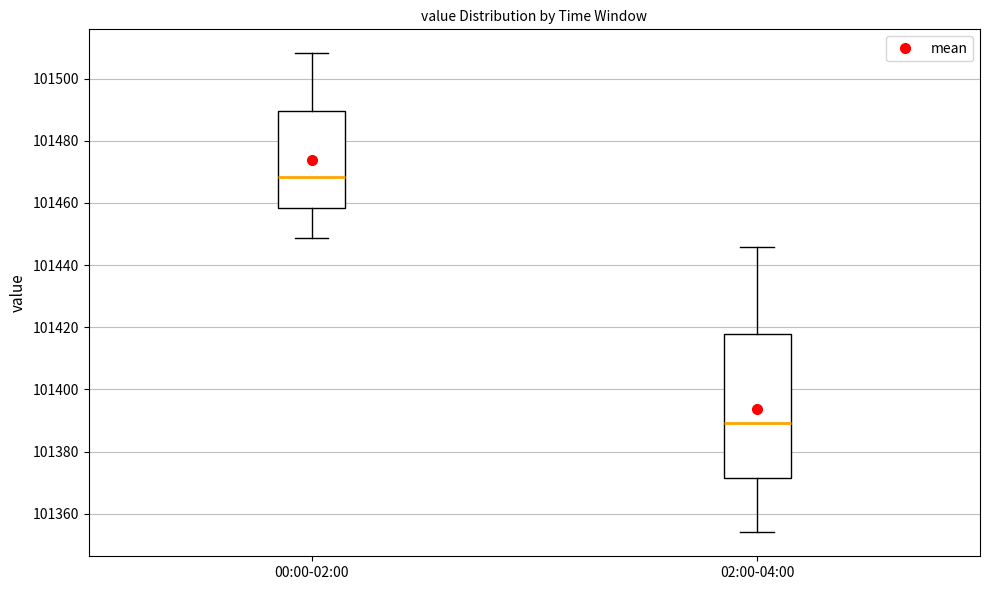

Reading left to right, read every box against the y-axis: the position of its median line, the range the box covers, and the ends of its whiskers. The values are not printed on the chart, so give them approximately, as read against the axis.

00:00-02:00: median 101468, box 101458 to 101490, whiskers 101448 to 101508
02:00-04:00: median 101390, box 101372 to 101418, whiskers 101354 to 101446